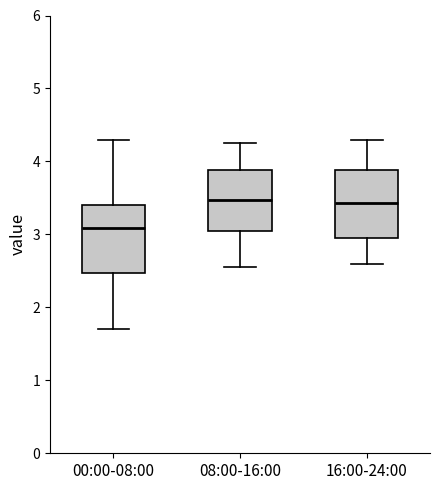

Reading left to right, read every box against the y-axis: the position of its median line, the range the box covers, and the ends of its whiskers. The values are not printed on the chart, so give them approximately, as read against the axis.

00:00-08:00: median 3.1, box 2.5 to 3.4, whiskers 1.7 to 4.3
08:00-16:00: median 3.5, box 3.1 to 3.9, whiskers 2.6 to 4.3
16:00-24:00: median 3.4, box 3.0 to 3.9, whiskers 2.6 to 4.3